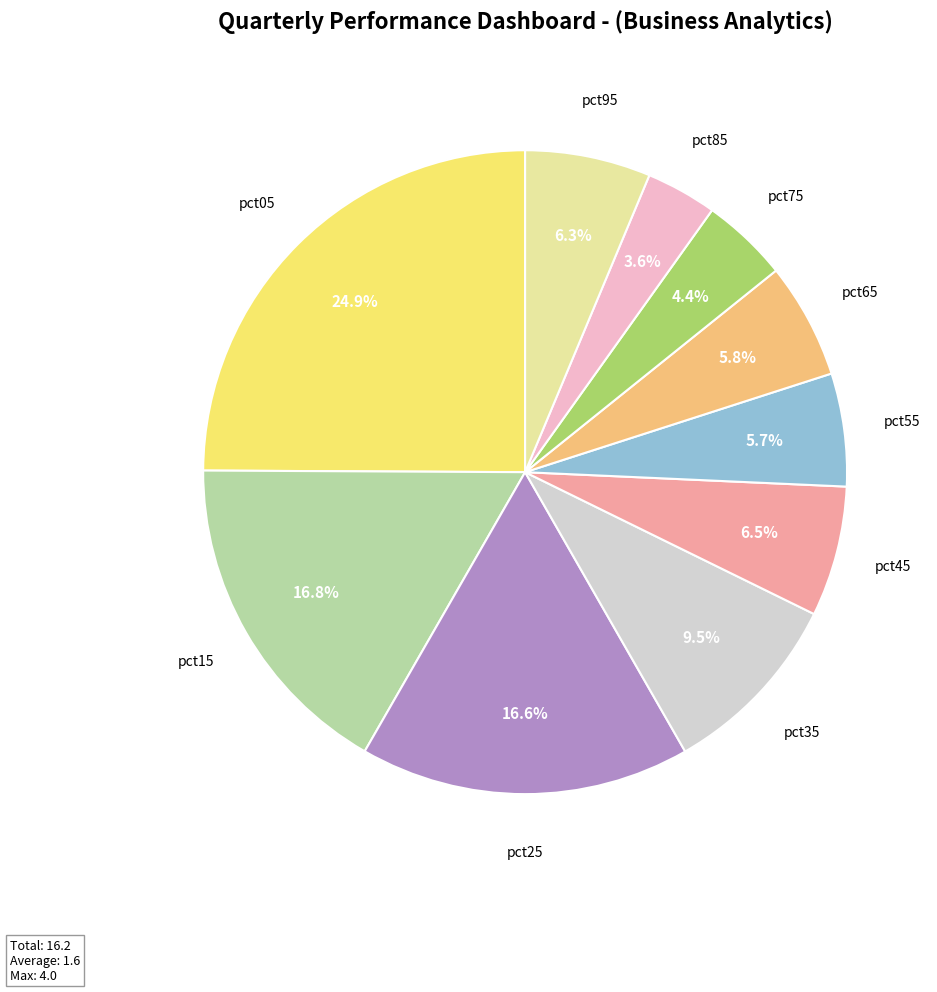

How many segments does this pie chart have?

10